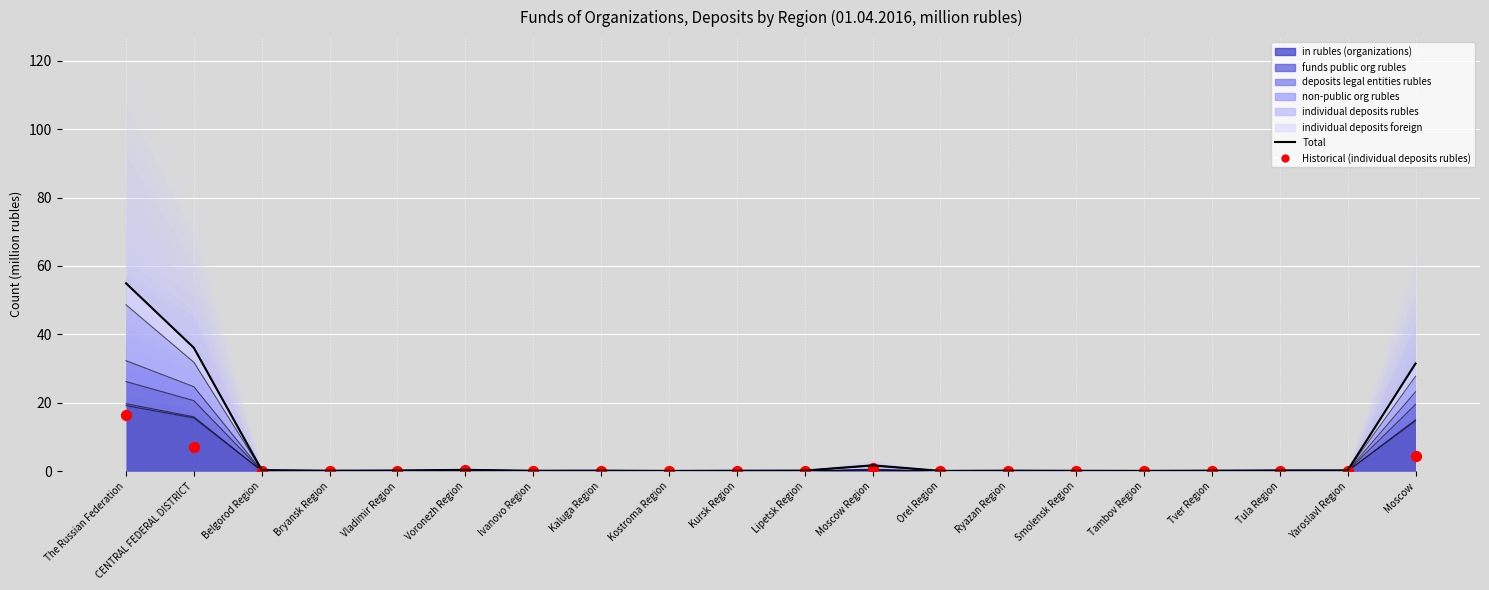

Is the value of Total at Orel Region greater than the value of Historical (individual deposits rubles) at Orel Region?

Yes